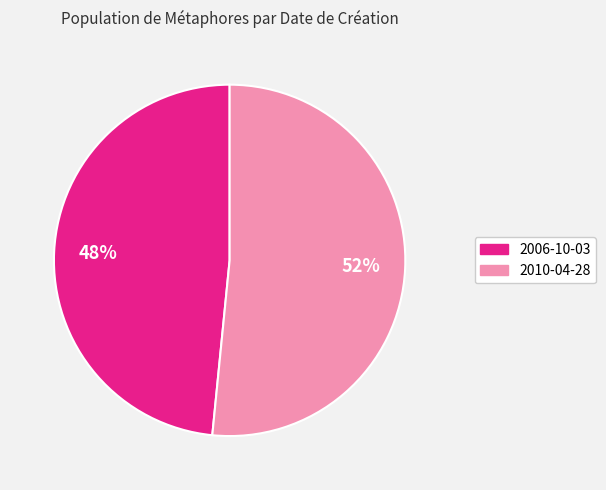

Rank the categories by value from lowest to highest.

2006-10-03, 2010-04-28